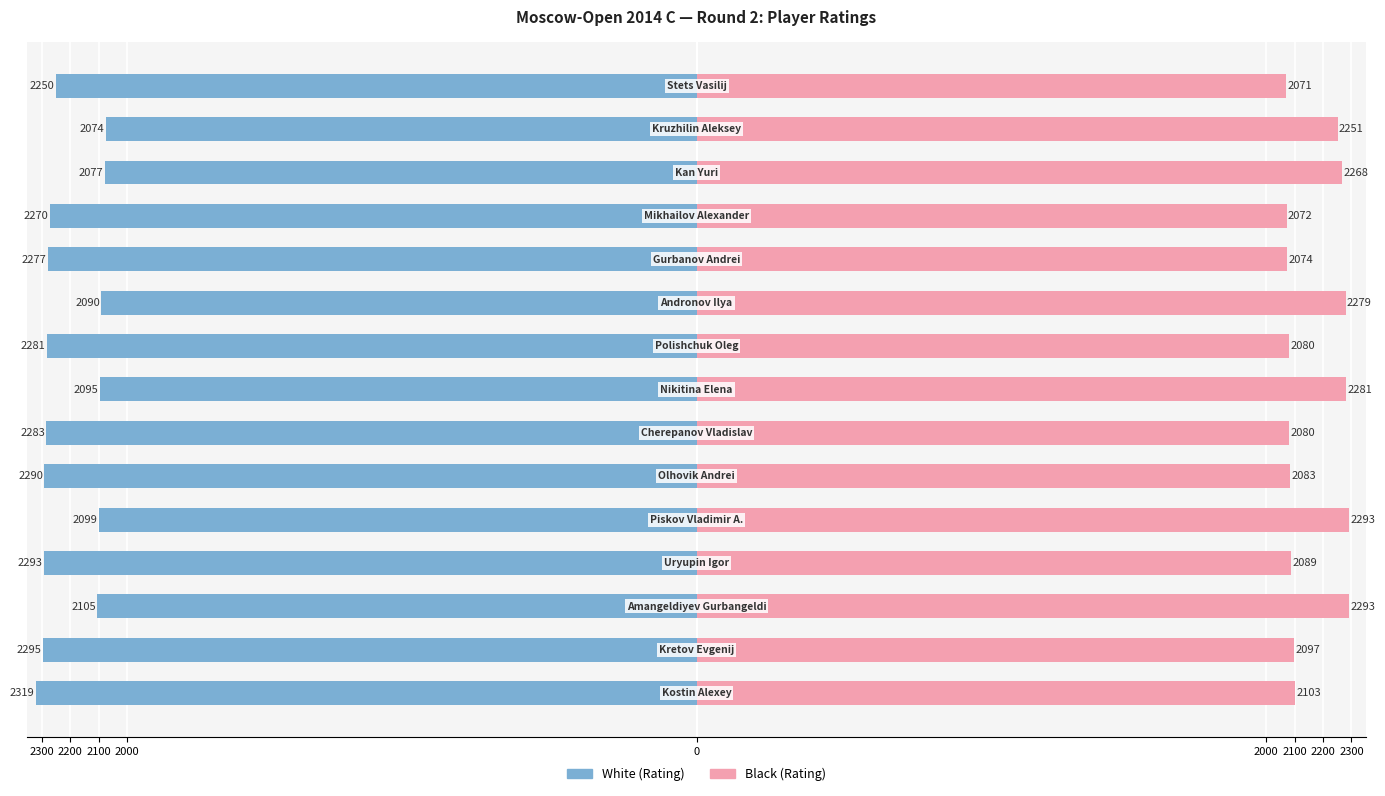

Is it true that White (Rating) equals -688 at 11?

False